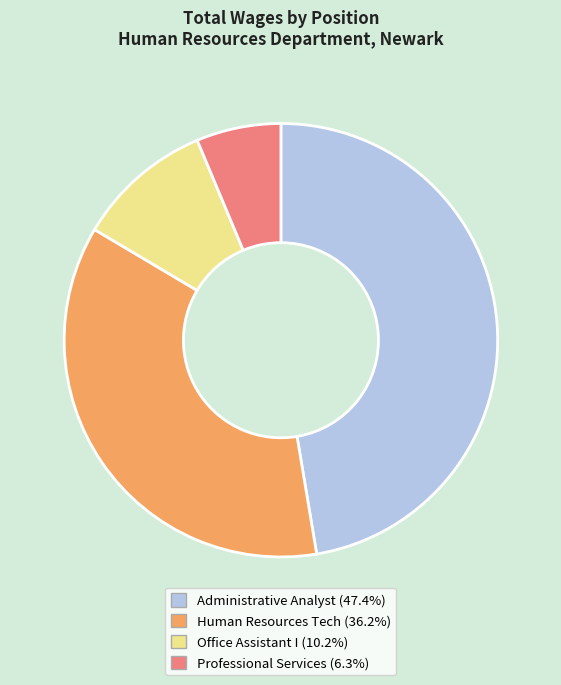

True or false: Human Resources Tech accounts for 29% of the total.

False